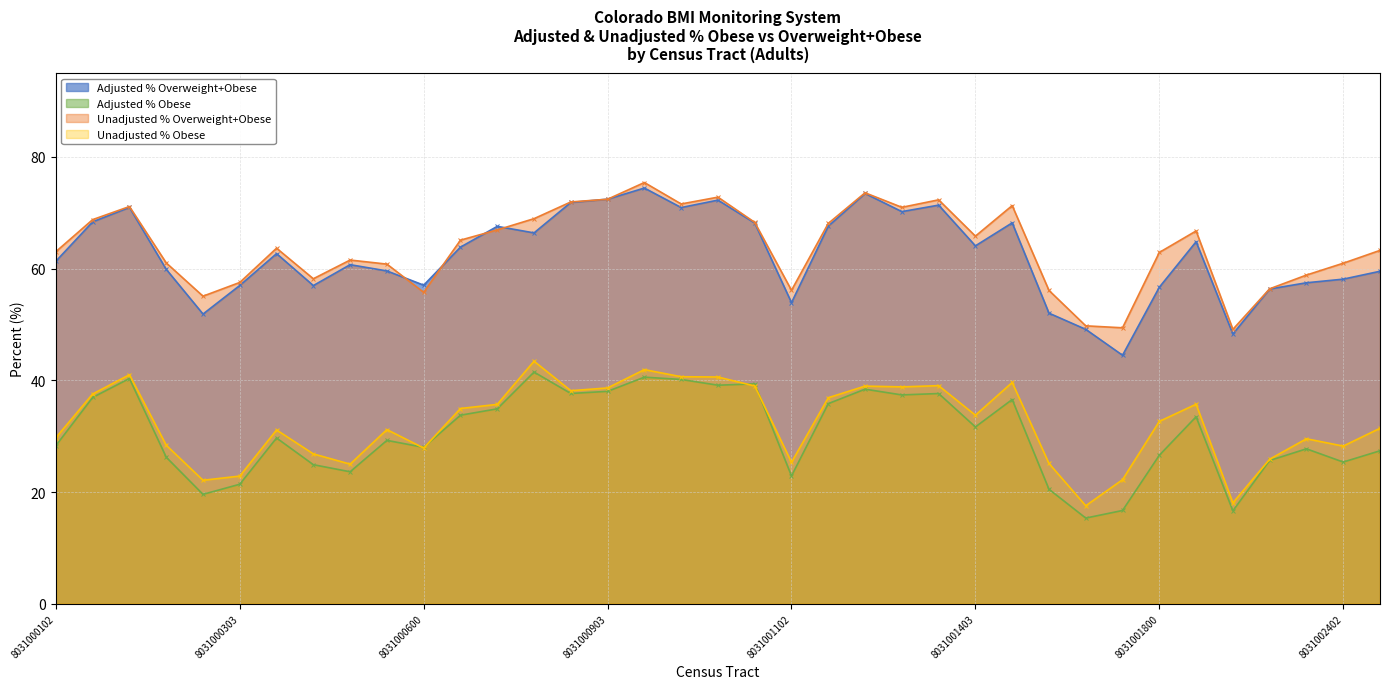

What is the value of the Adjusted % Obese point at the 34th from the left?

25.6